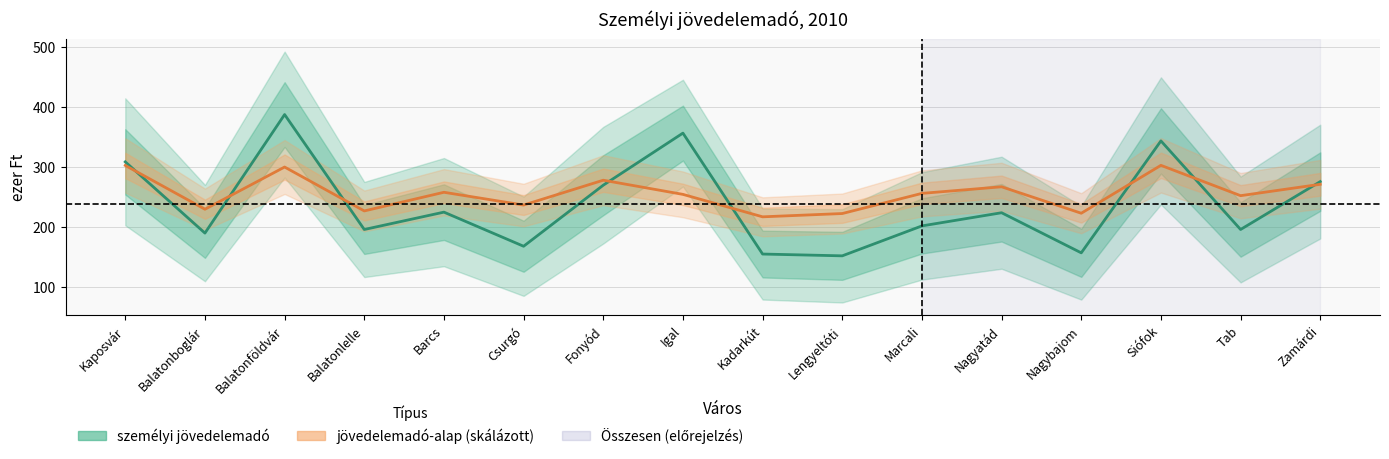

Reading right to left, list all the values displayed in this chart.

személyi jövedelemadó: Zamárdi=276.0	Tab=196.0	Siófok=344.0	Nagybajom=157.0	Nagyatád=224.0	Marcali=202.0	Lengyeltóti=152.0	Kadarkút=155.0	Igal=357.0	Fonyód=270.0	Csurgó=168.0	Barcs=225.0	Balatonlelle=196.0	Balatonföldvár=388.0	Balatonboglár=190.0	Kaposvár=309.0
jövedelemadó-alap / 6: Zamárdi=271.5	Tab=252.5	Siófok=303.2	Nagybajom=223.2	Nagyatád=267.3	Marcali=256.3	Lengyeltóti=222.7	Kadarkút=217.2	Igal=254.7	Fonyód=278.3	Csurgó=236.8	Barcs=258.2	Balatonlelle=227.0	Balatonföldvár=300.3	Balatonboglár=229.8	Kaposvár=303.0